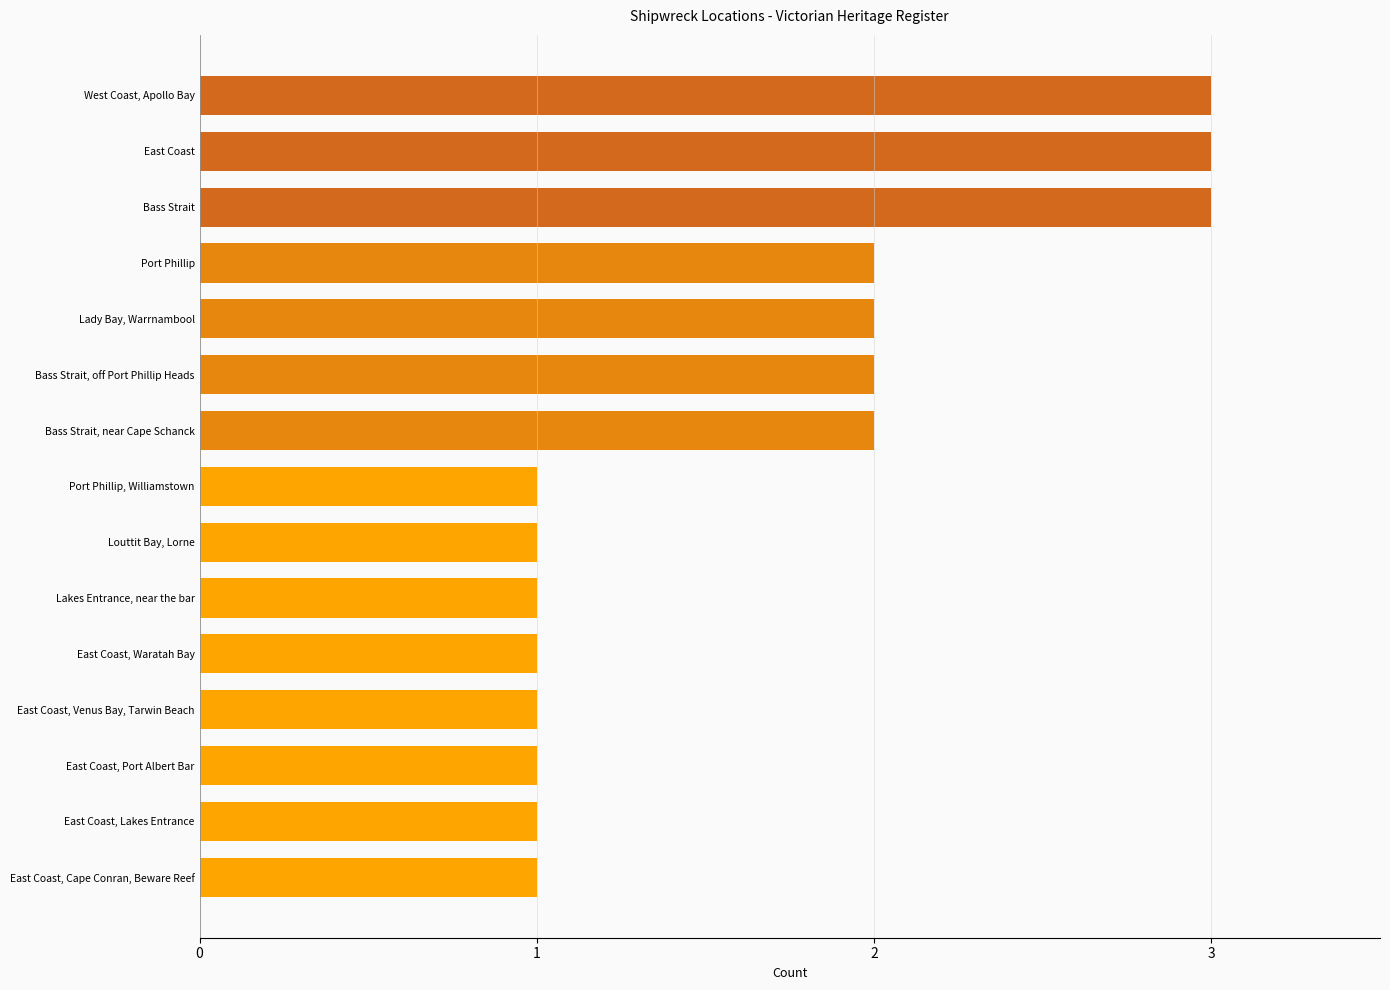

Approximately how many times larger is the value at Port Phillip, Williamstown compared to Bass Strait, off Port Phillip Heads?

0.5